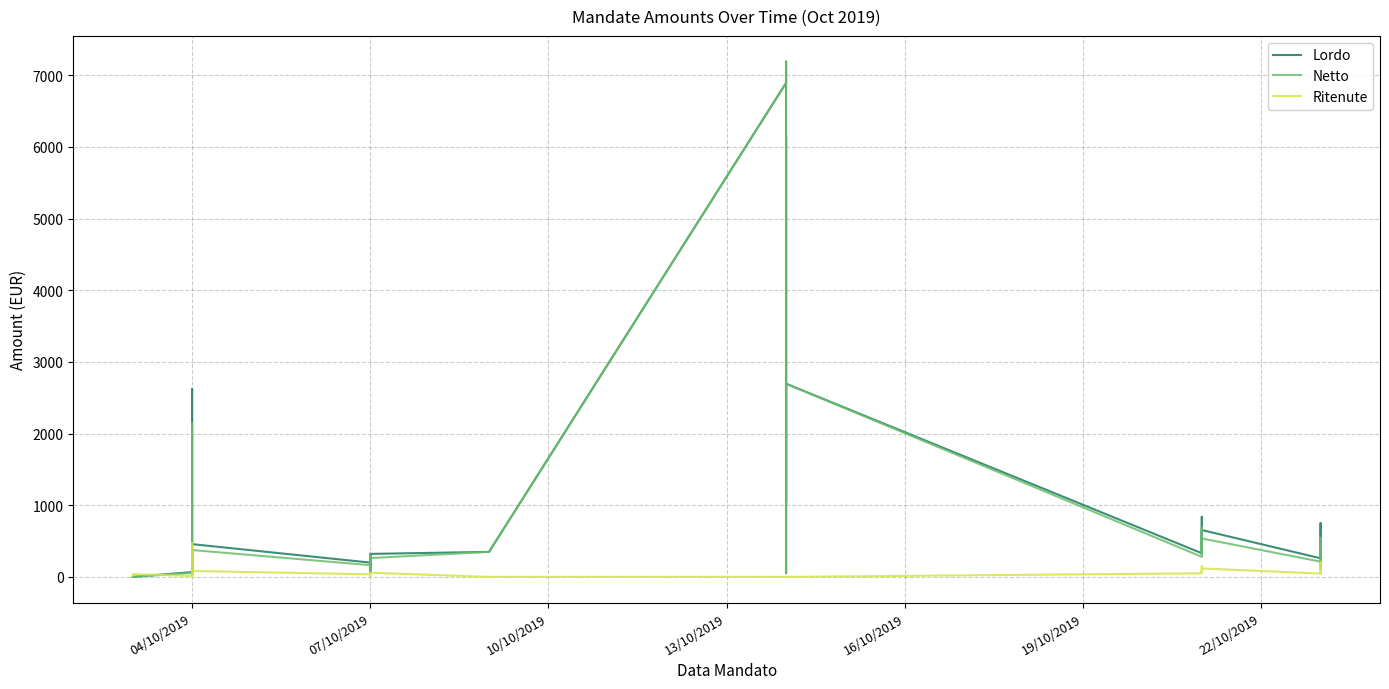

The value of Ritenute at 04/10/2019 is 28.4. True or false?

False